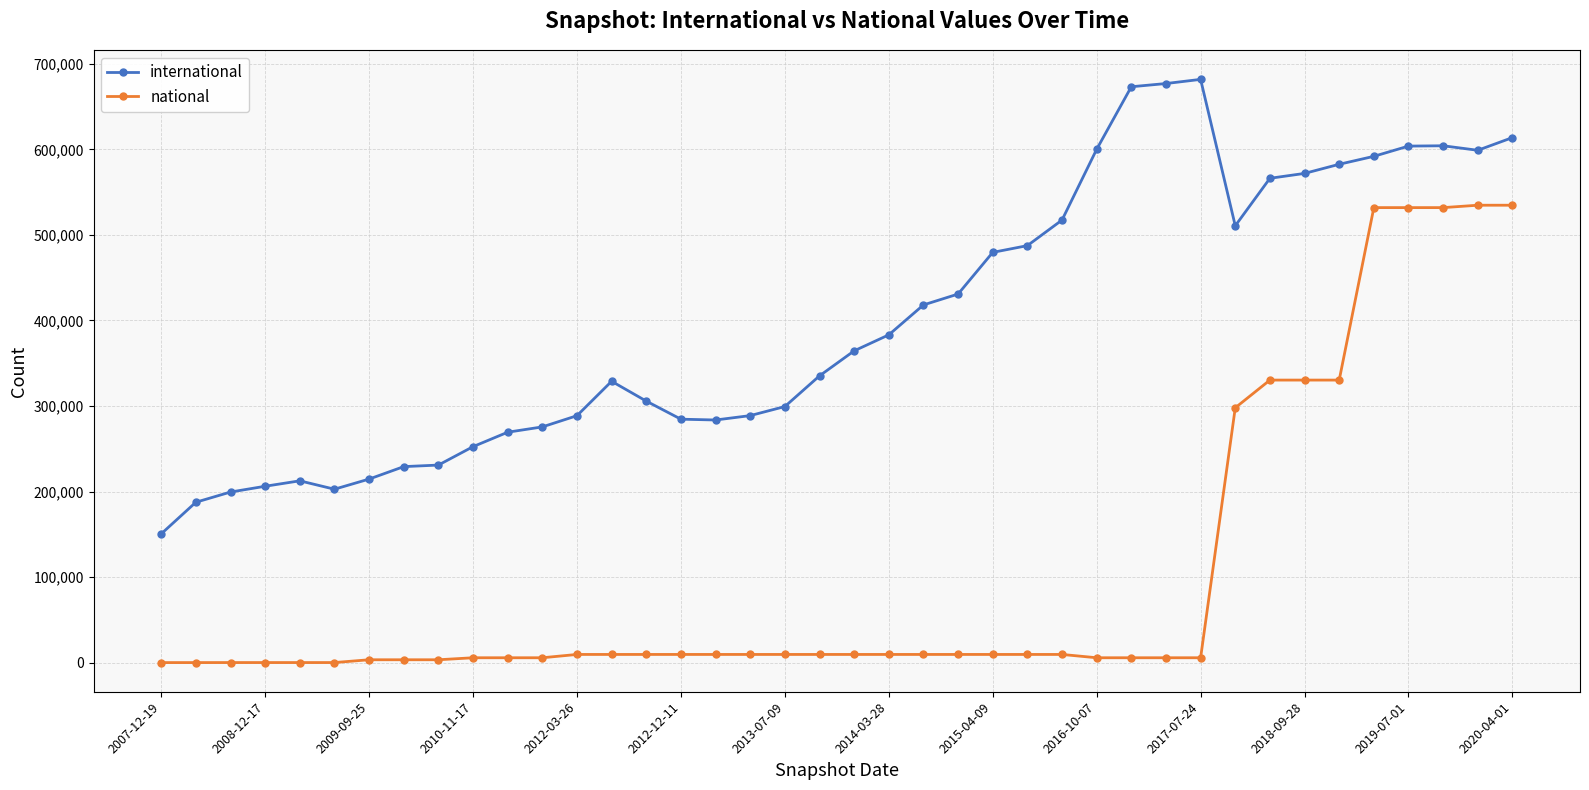

Rank the series by their maximum value, from highest to lowest.

international, national